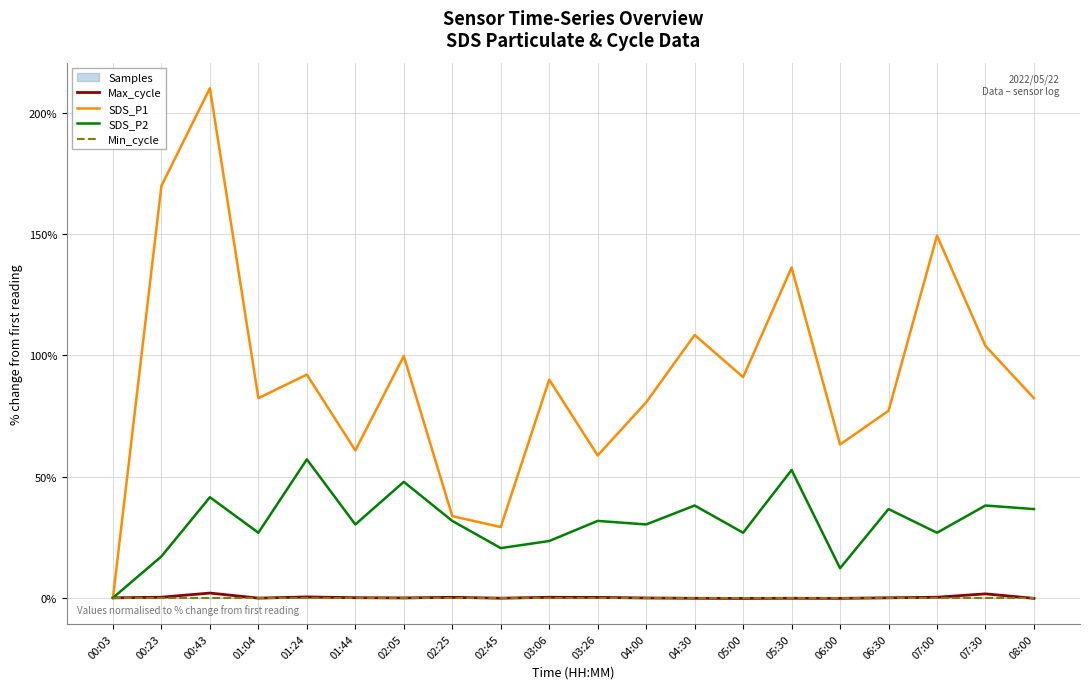

At which category does Max_cycle reach its first local peak?

00:43